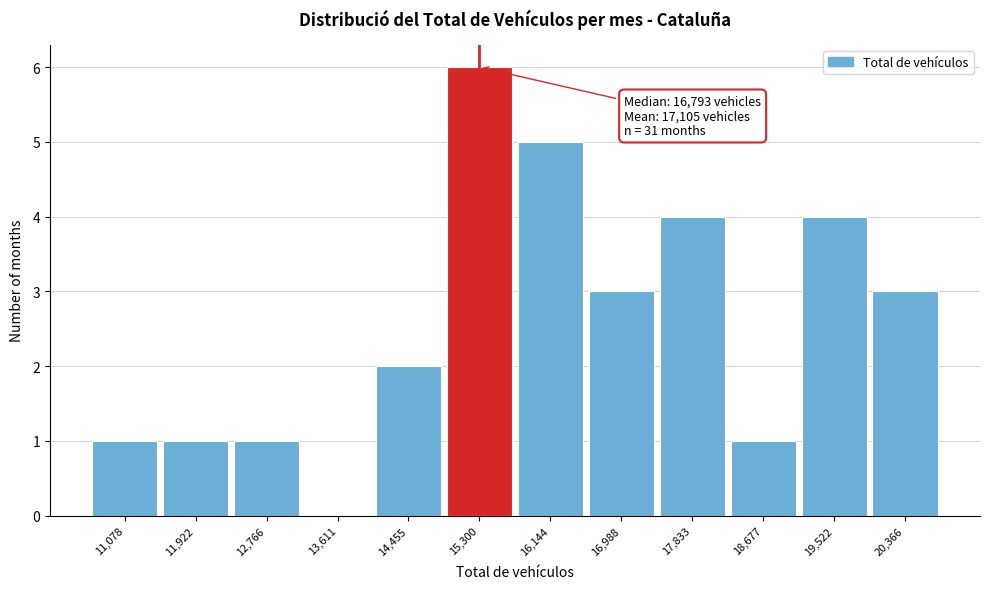

Reading left to right, extract all data points from this chart.

11,078=1	11,922=1	12,766=1	13,611=0	14,455=2	15,300=6	16,144=5	16,988=3	17,833=4	18,677=1	19,522=4	20,366=3